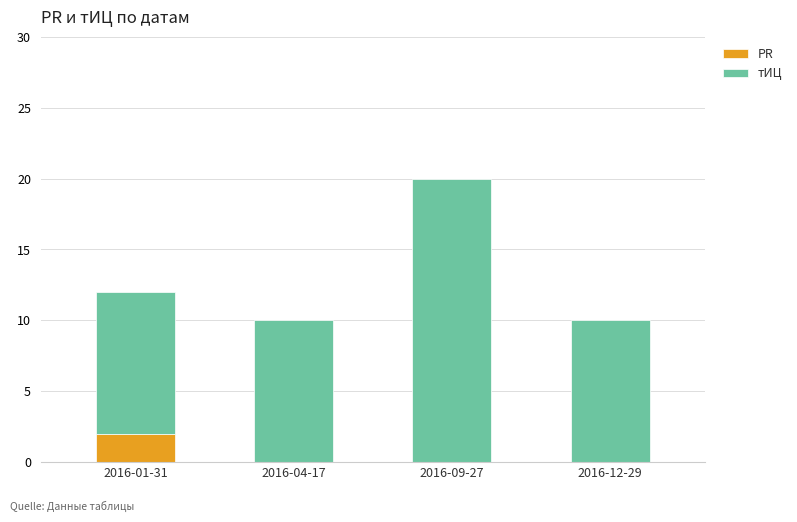

The value of PR at 2016-09-27 is -1. True or false?

False